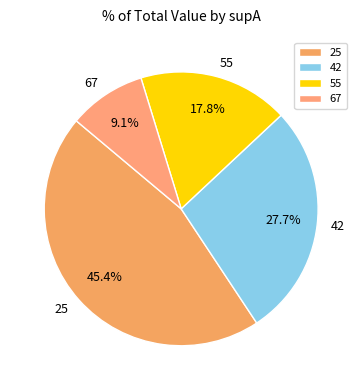

Is there any slice that represents more than half of the pie?

No